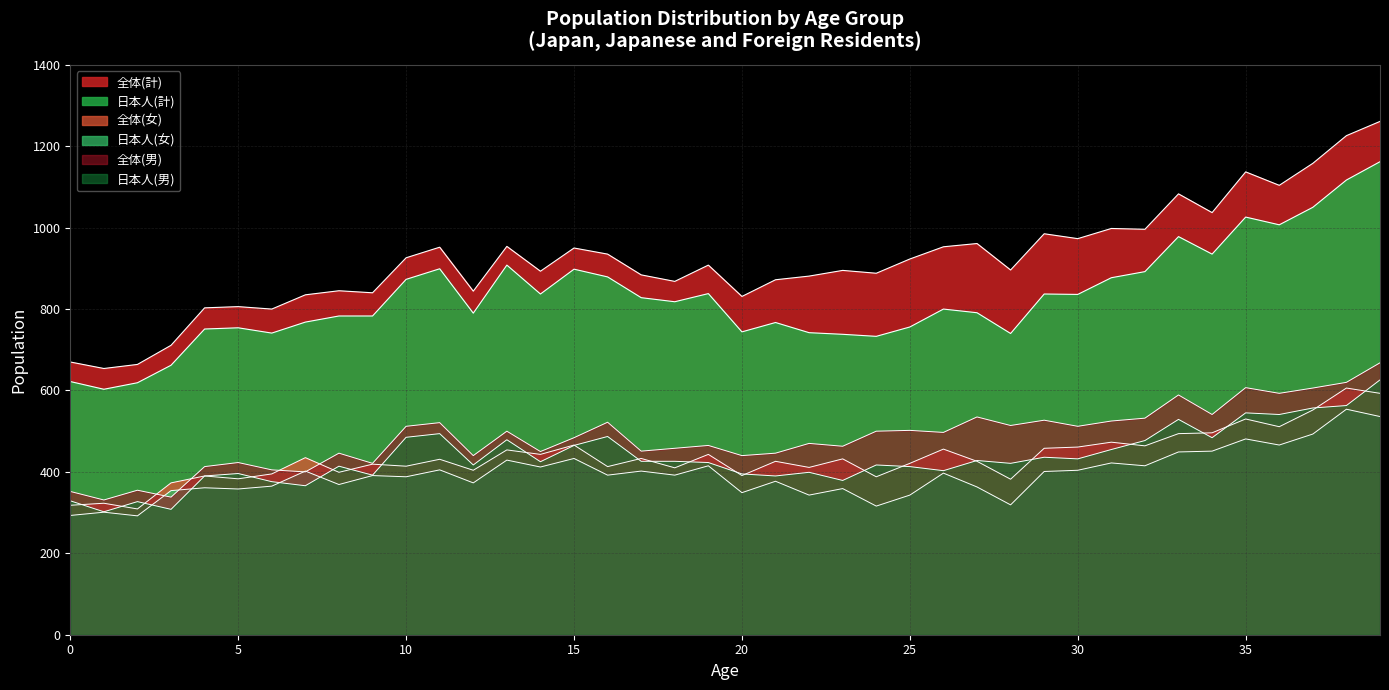

True or false: 全体(男) and 日本人(計) intersect in this chart.

False